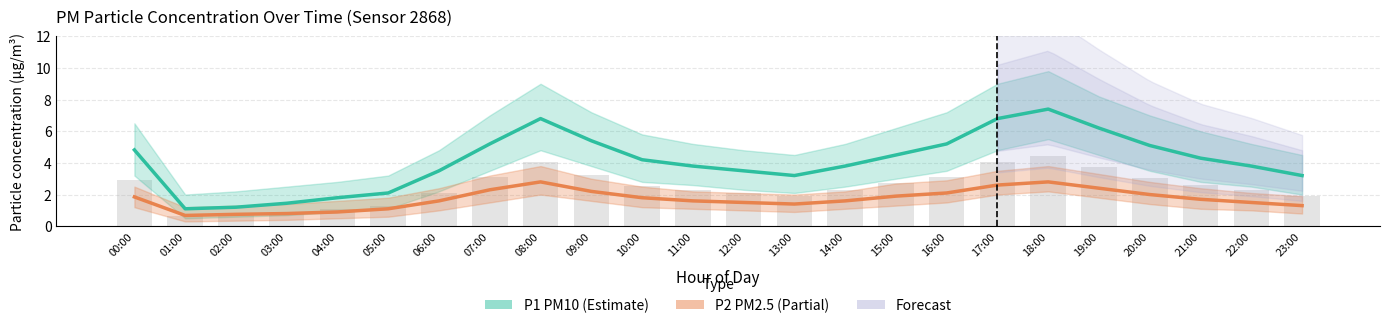

How many distinct data groups are displayed?

2